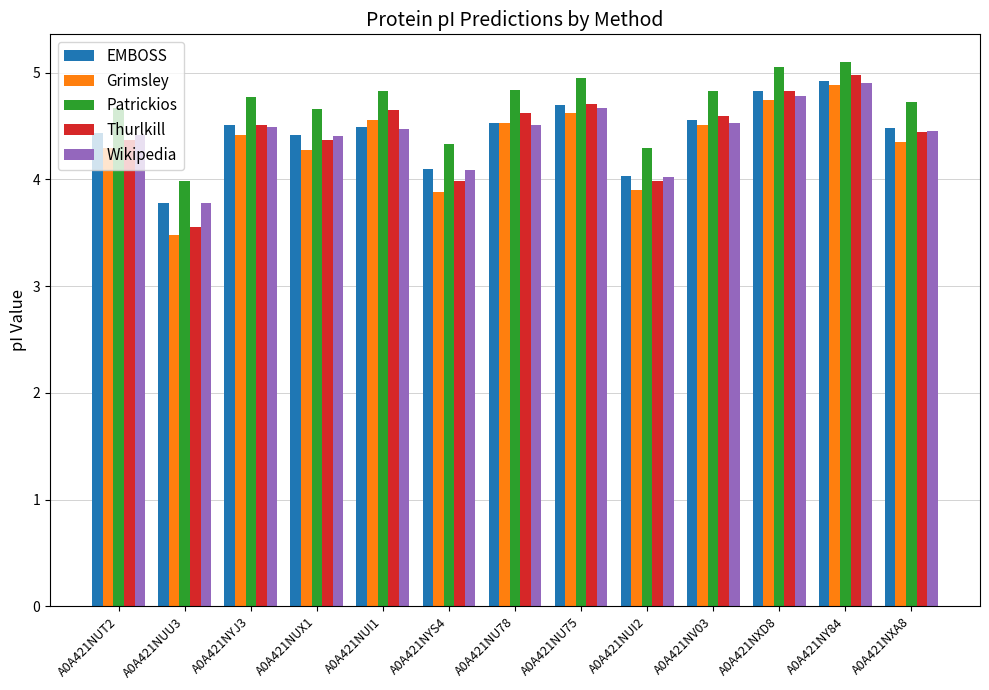

What is the spread (max minus min) of values at A0A421NU78?

0.3